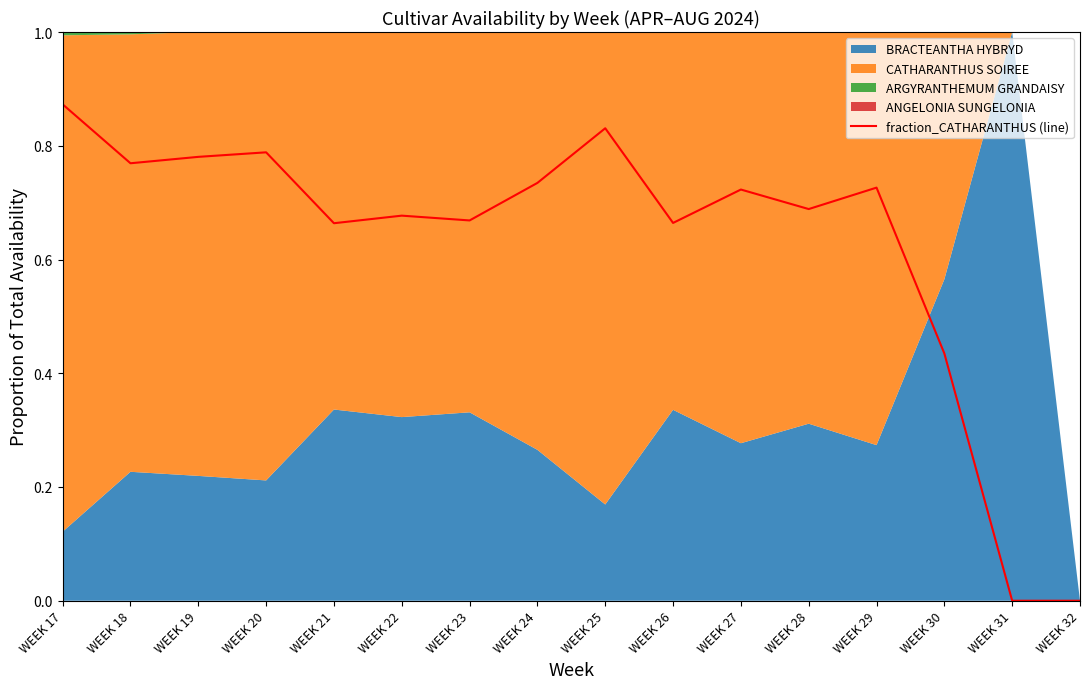

Where is the first local maximum?

WEEK 20